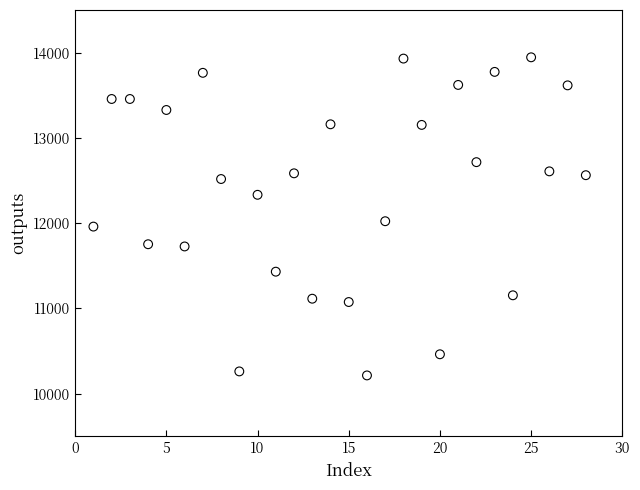

What Y value in the scatter plot is closest to 12079?

12022